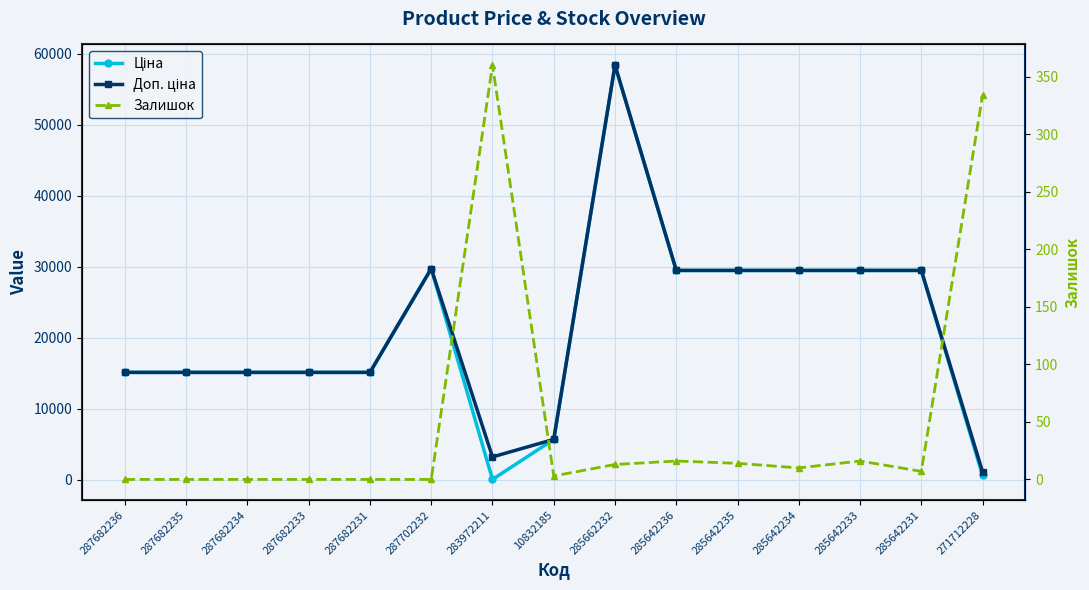

Reading left to right, what are all the values shown in this chart?

Ціна: 15120.0	15120.0	15120.0	15120.0	15120.0	29747.2	32.0	5673.8	58426.5	29491.5	29491.5	29491.5	29491.5	29491.5	589.9
Доп. ціна: 15120.0	15120.0	15120.0	15120.0	15120.0	29747.2	3205.0	5673.8	58426.5	29491.5	29491.5	29491.5	29491.5	29491.5	1081.7
Залишок: 0.0	0.0	0.0	0.0	0.0	0.0	360.0	3.0	13.0	16.0	14.0	10.0	16.0	7.0	334.0